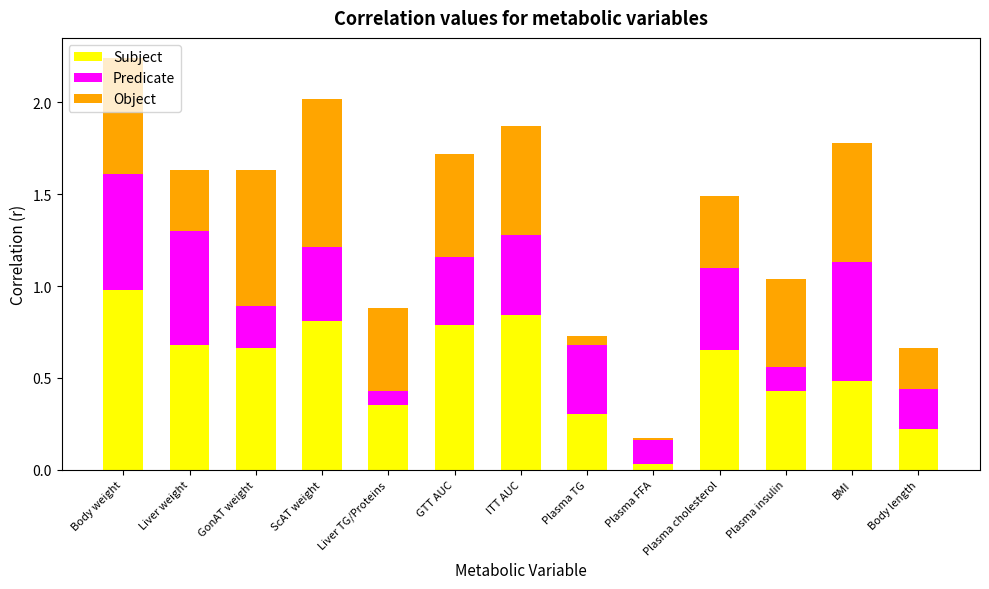

What is the label of the 10th bar from the left?

Plasma cholesterol